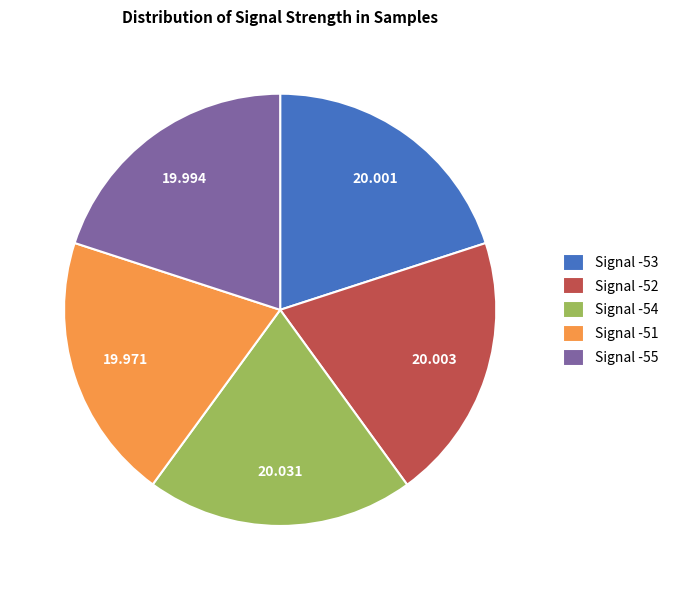

Does Signal -54 represent more than half of the total?

No